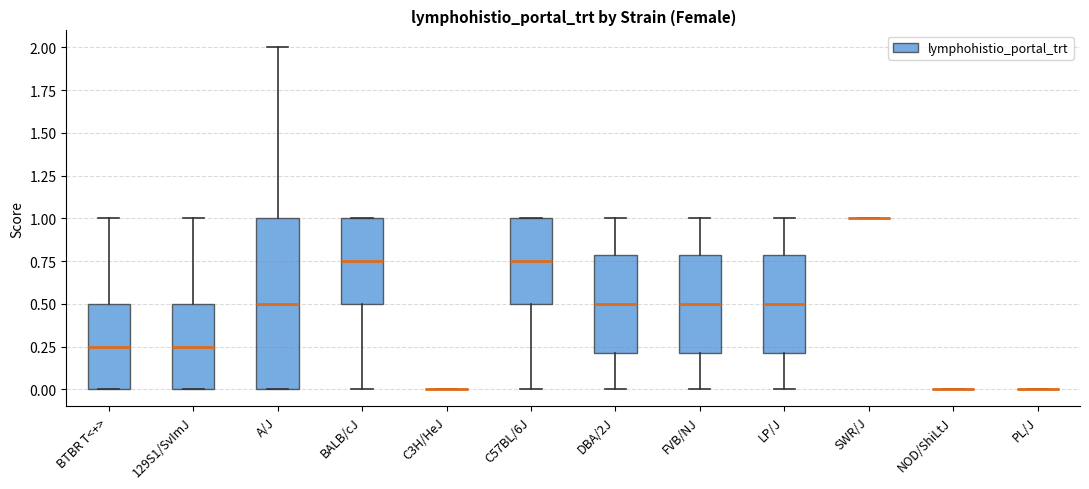

Where does the median line of the box for FVB/NJ sit on the y-axis? The values are not printed on the chart, so give them approximately, as read against the axis.

0.50